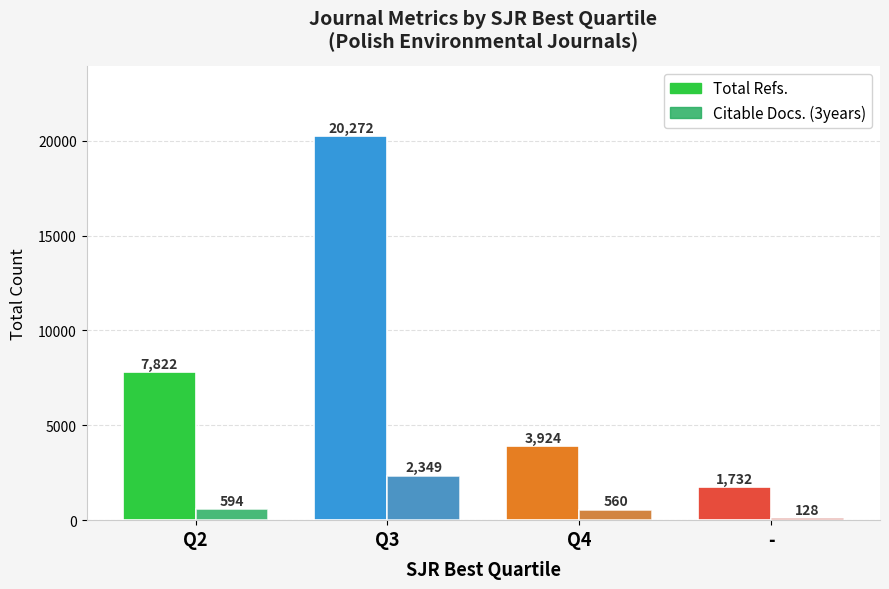

At Q4, list the series in order from smallest to largest.

Citable Docs. (3years), Total Refs.